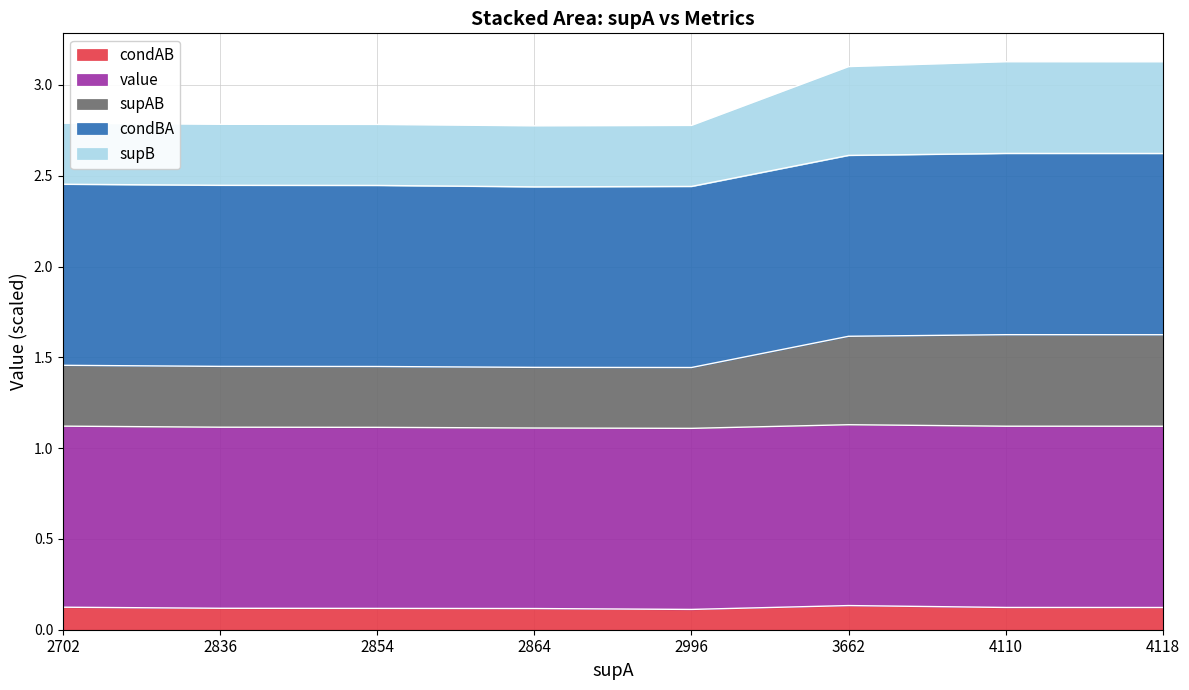

Does the chart display data point markers on the line(s)?

No